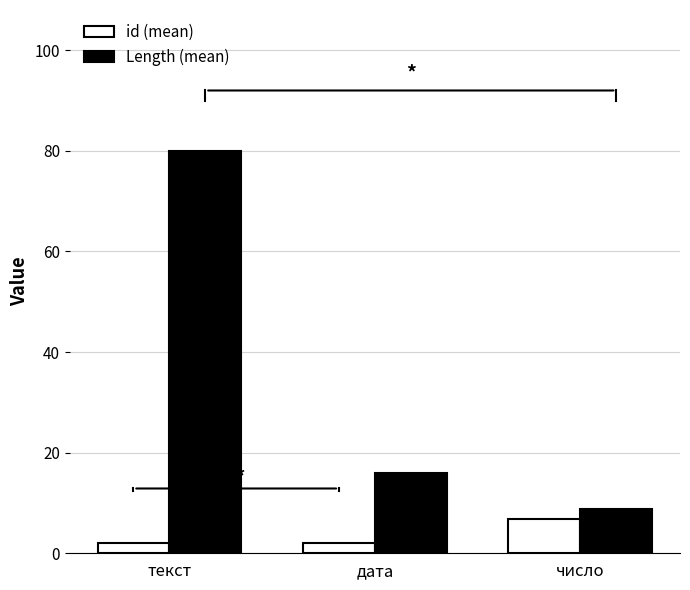

Which category has the highest value across all series?

текст